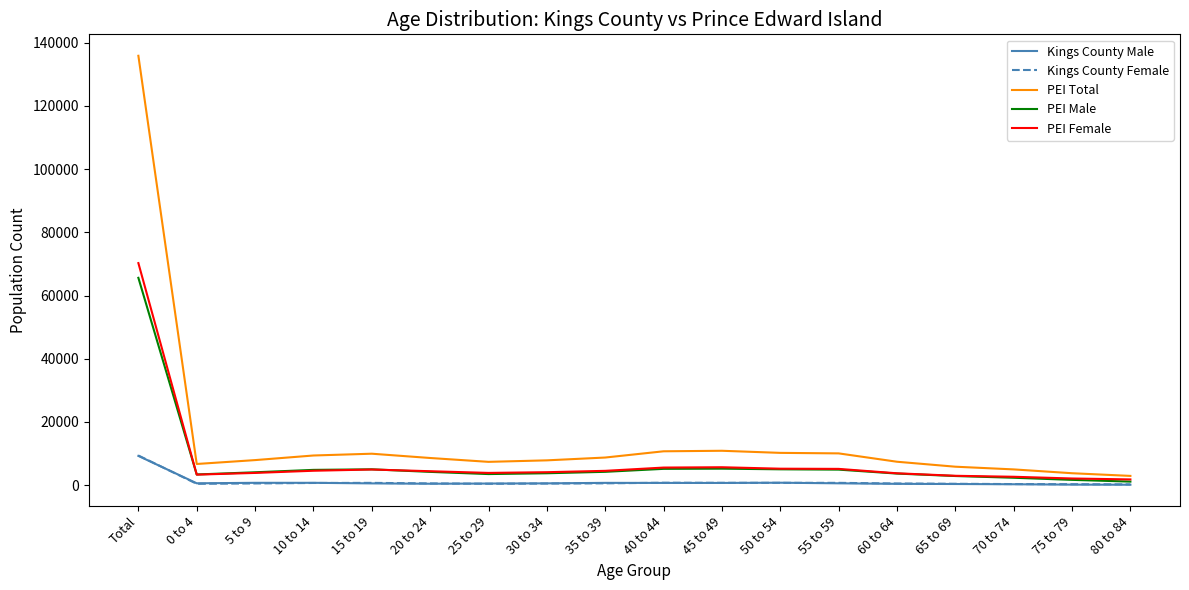

What is the maximum value for Kings County Female?

9370